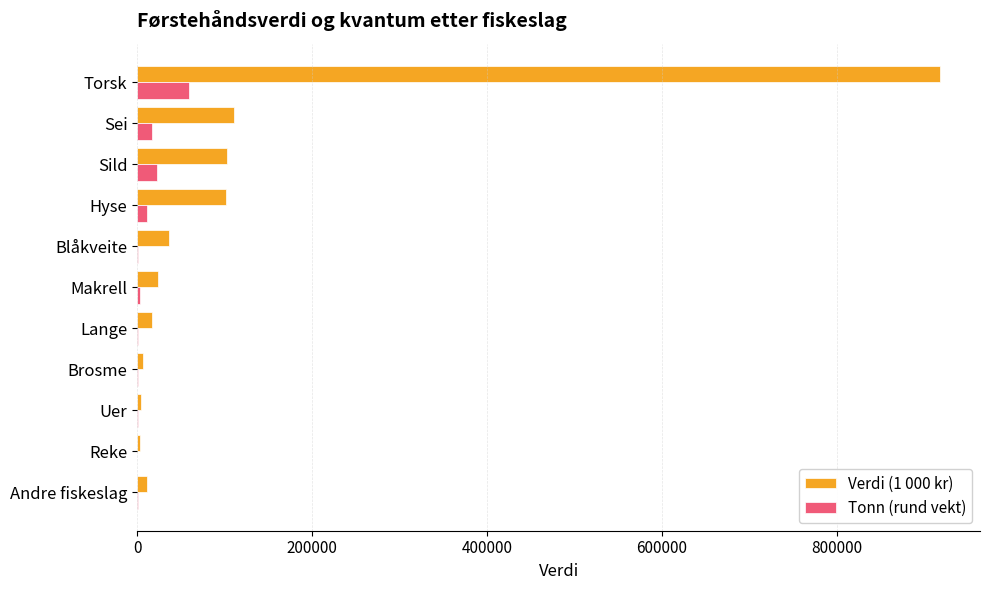

What is the maximum value for Verdi (1 000 kr)?

917797